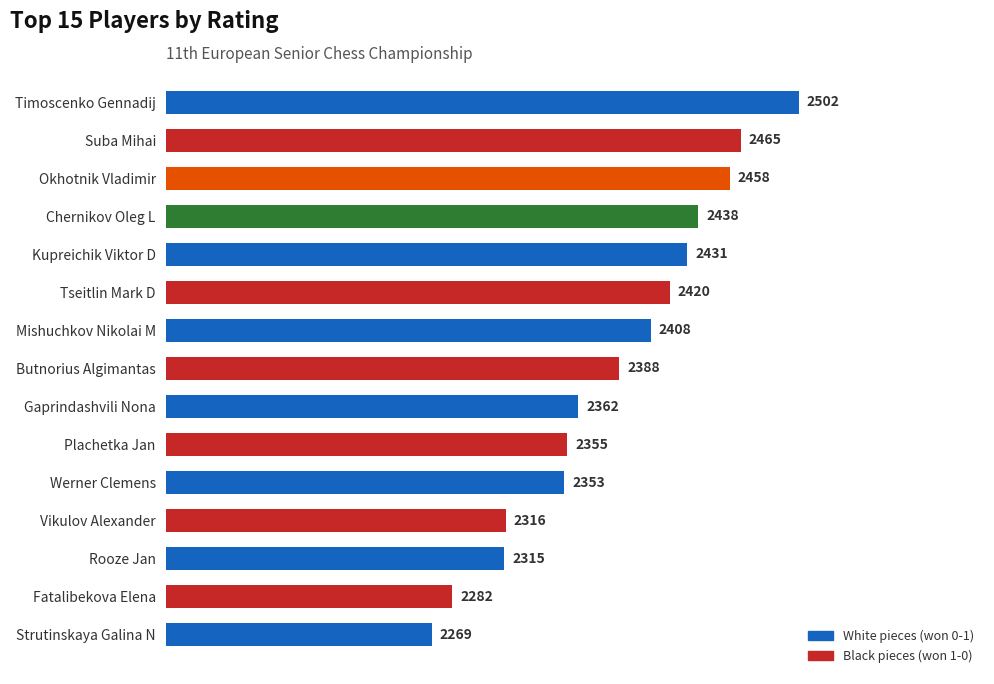

What is the change in value from Plachetka Jan to Rooze Jan?

-40